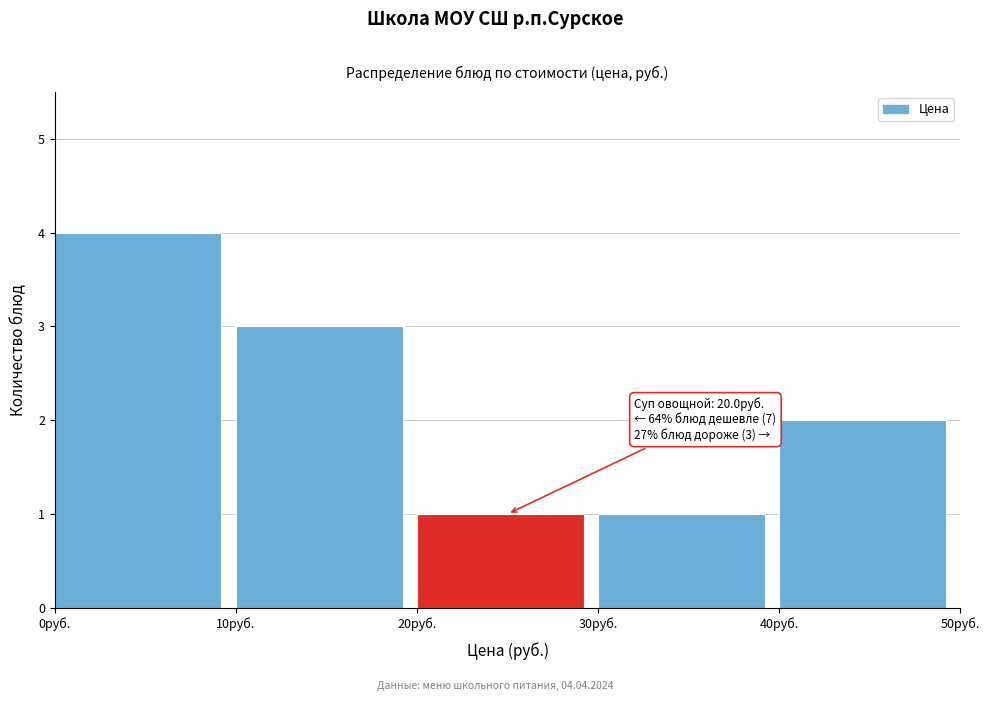

Over which range of the x-axis is the bar tallest?

0 to 10